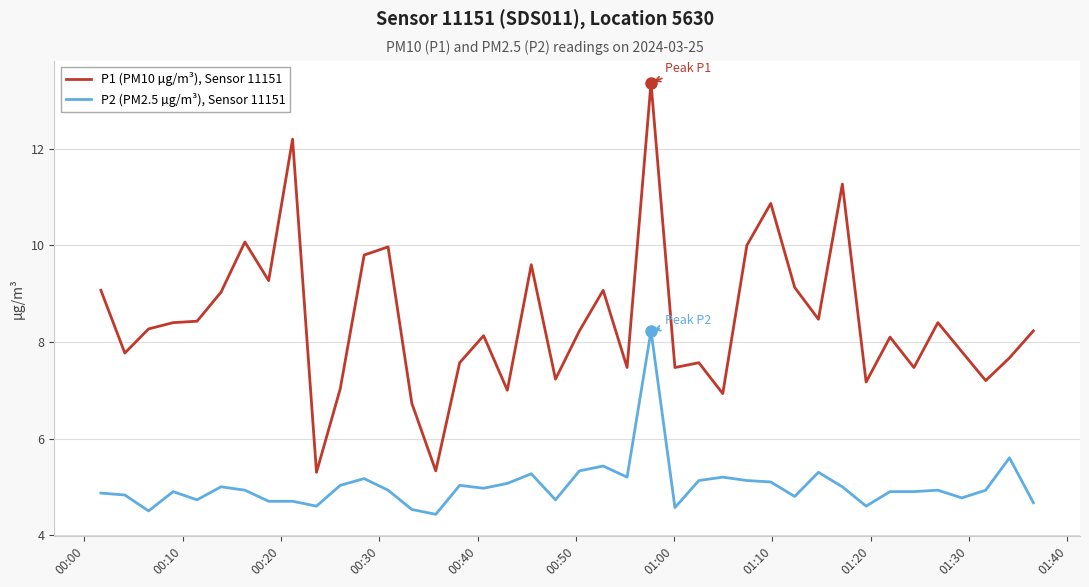

How many lines are shown in the chart?

2